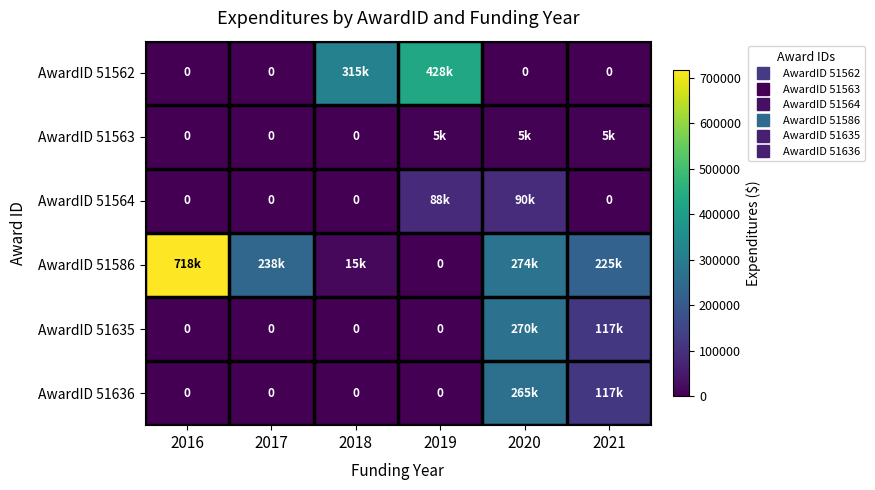

The AwardID 51635 series shows 0 at 2019. True or false?

True